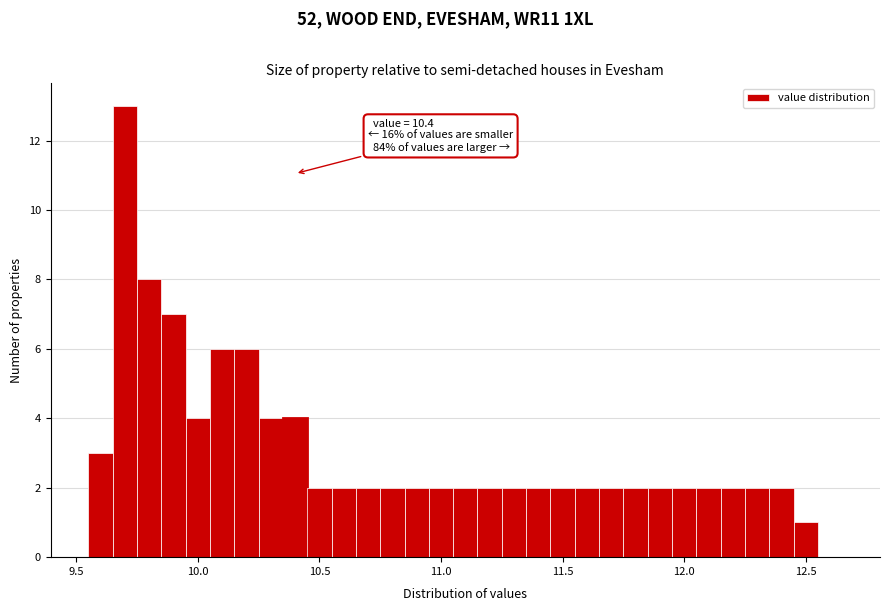

Read against the x-axis, roughly where is the centre of the tallest bar?

9.70